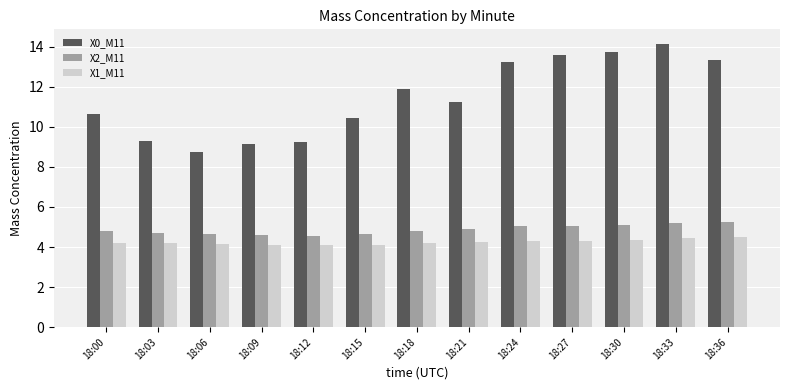

What is the maximum value shown in the chart?

14.2